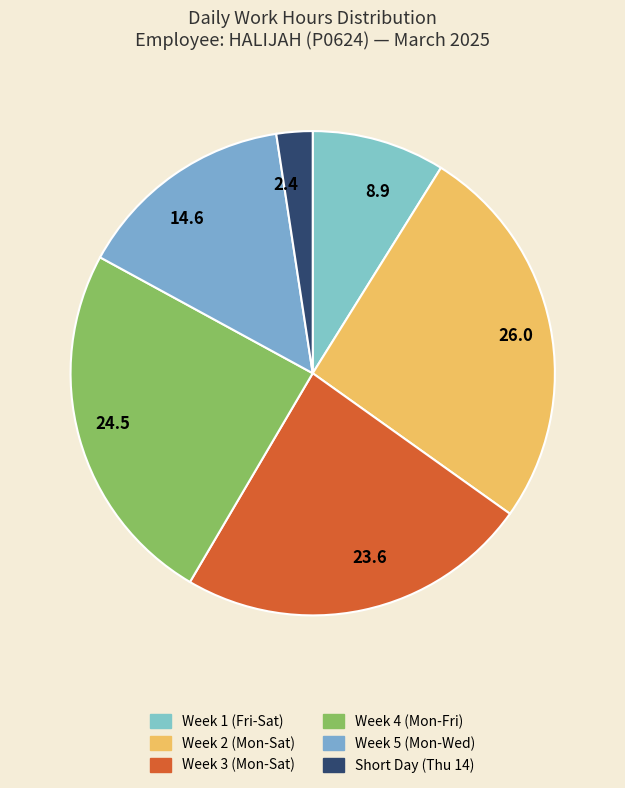

Does any single category account for the majority?

No